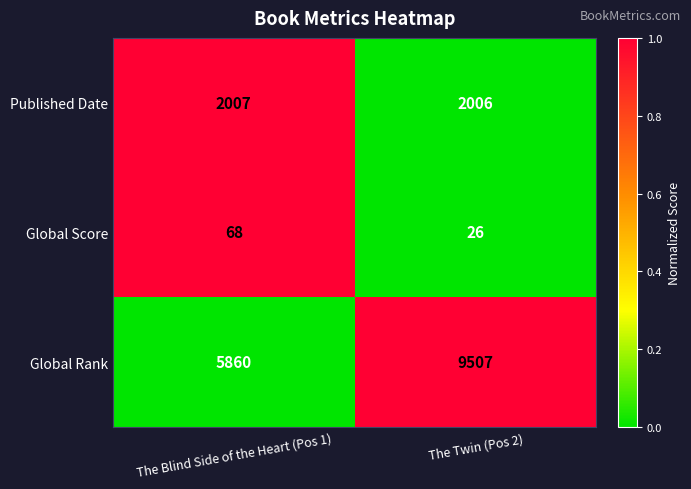

Is it true that Global Score equals 26 at The Twin (Pos 2)?

True